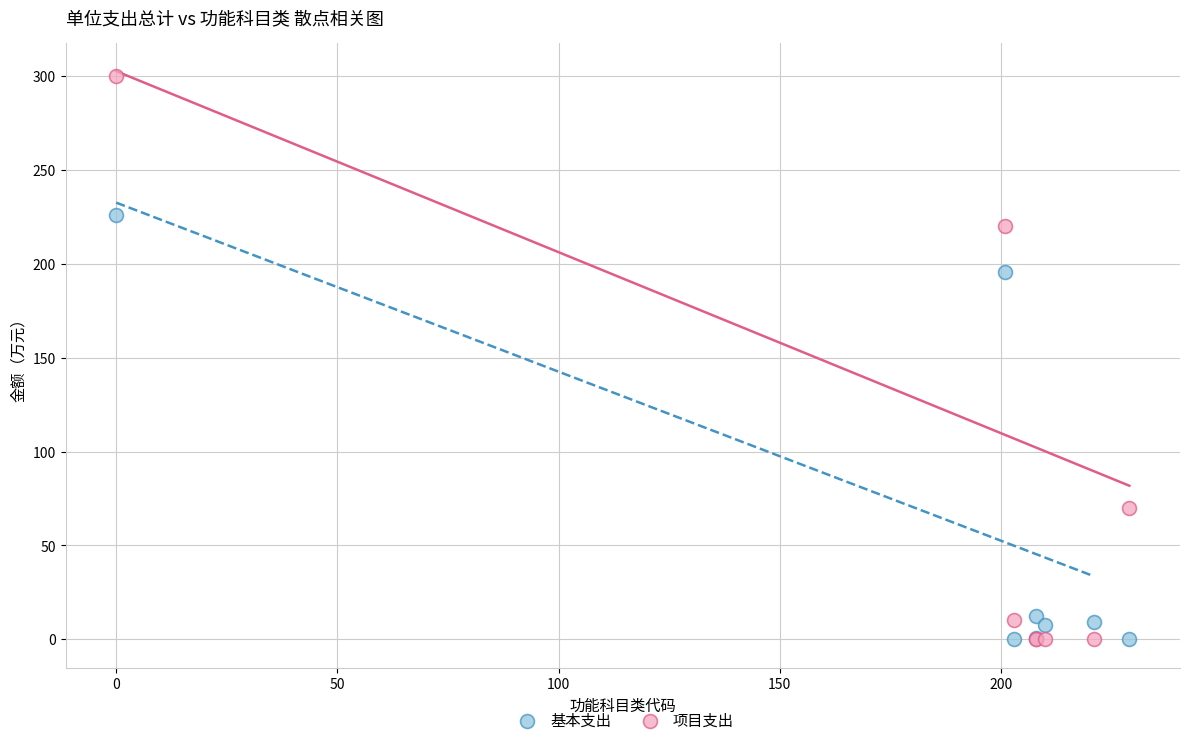

Which series has the widest spread of Y values?

项目支出